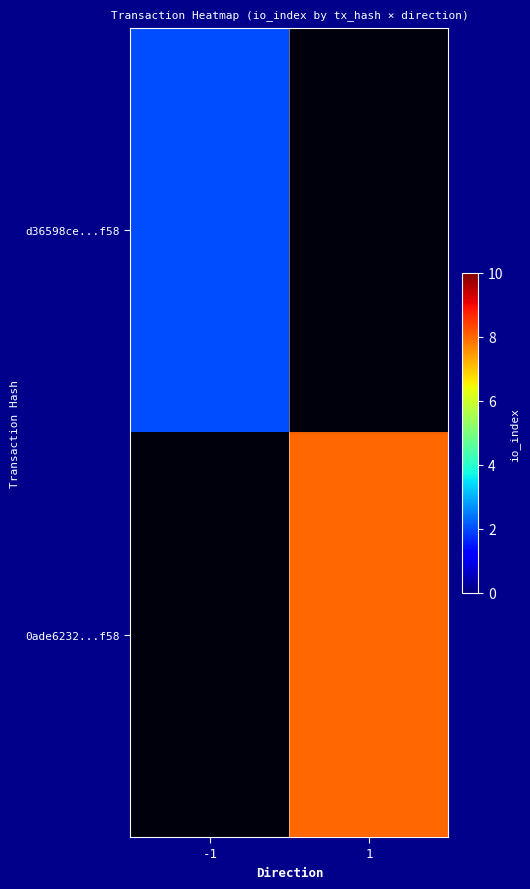

What is the greatest value displayed?

8.0